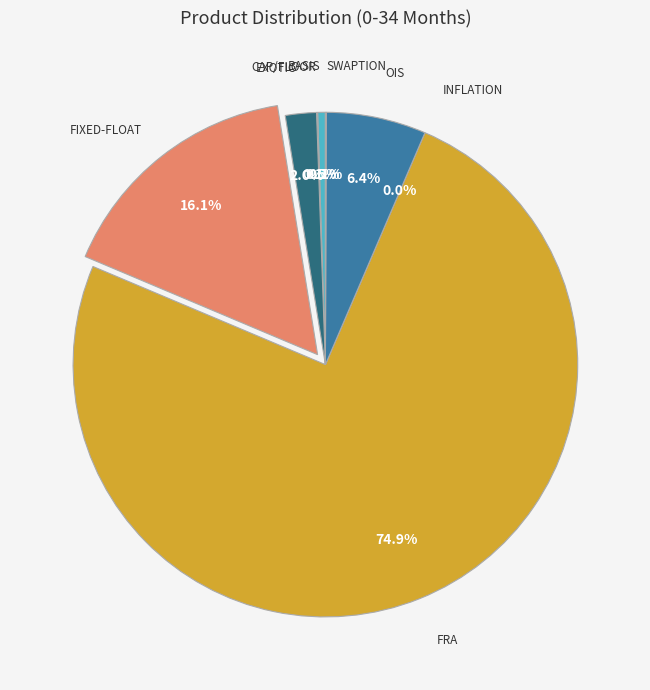

What is the smallest slice in the pie chart?

Inflation